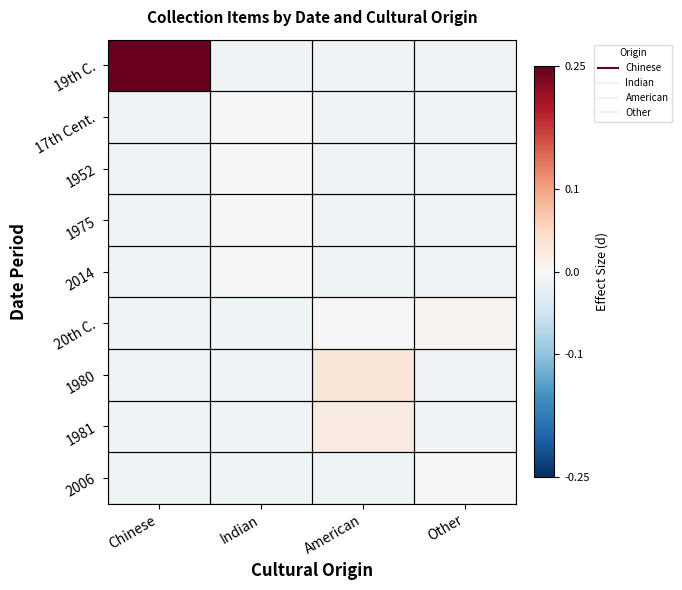

Reading left to right, what are all the values shown in this chart?

19th C.: Chinese=0.2	Indian=-0.0	American=-0.0	Other=-0.0
17th Cent.: Chinese=-0.0	Indian=-0.0	American=-0.0	Other=-0.0
1952: Chinese=-0.0	Indian=-0.0	American=-0.0	Other=-0.0
1975: Chinese=-0.0	Indian=-0.0	American=-0.0	Other=-0.0
2014: Chinese=-0.0	Indian=-0.0	American=-0.0	Other=-0.0
20th C.: Chinese=-0.0	Indian=-0.0	American=-0.0	Other=0.0
1980: Chinese=-0.0	Indian=-0.0	American=0.0	Other=-0.0
1981: Chinese=-0.0	Indian=-0.0	American=0.0	Other=-0.0
2006: Chinese=-0.0	Indian=-0.0	American=-0.0	Other=-0.0